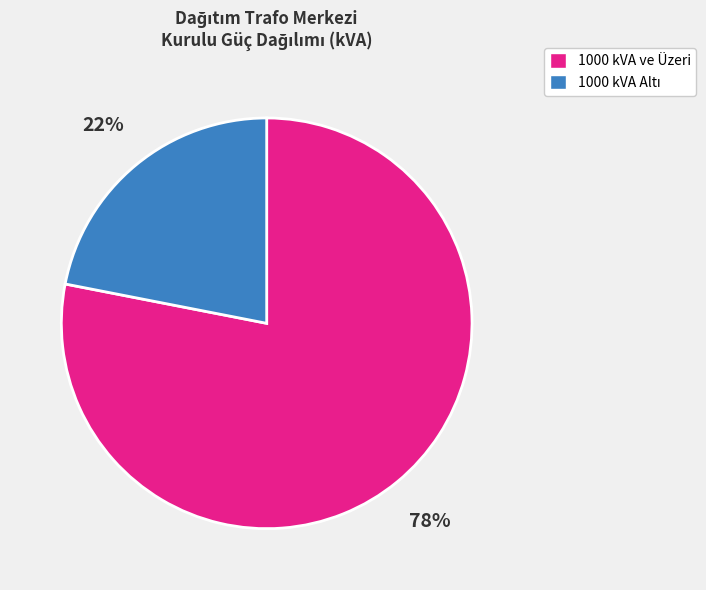

Is there any slice that represents more than half of the pie?

Yes